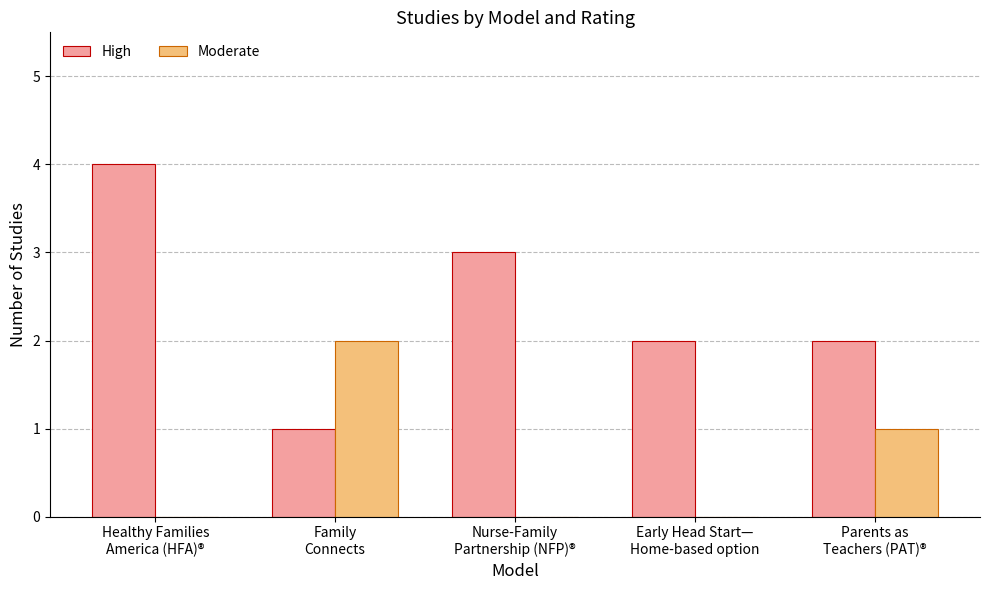

Which series has the largest total across all categories?

High